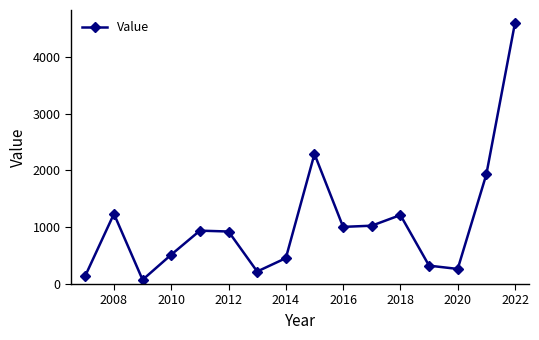

What is the value of the 11th point from the left?

1027.4